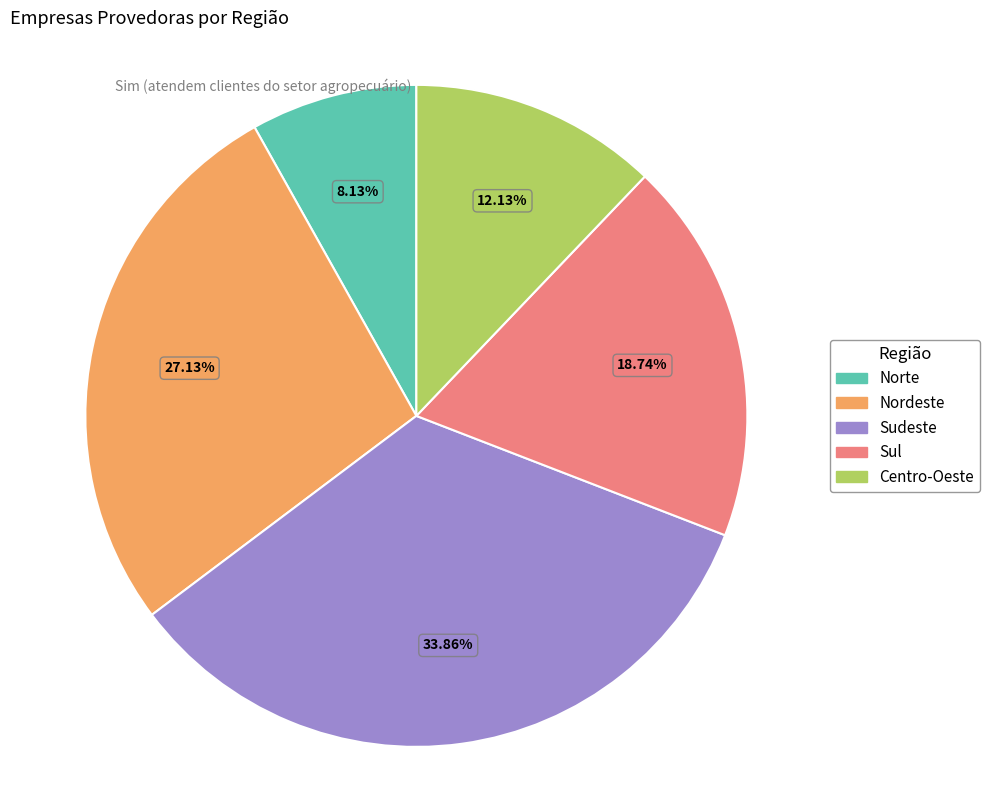

What percentage is the Sudeste slice, to the nearest percent?

34%